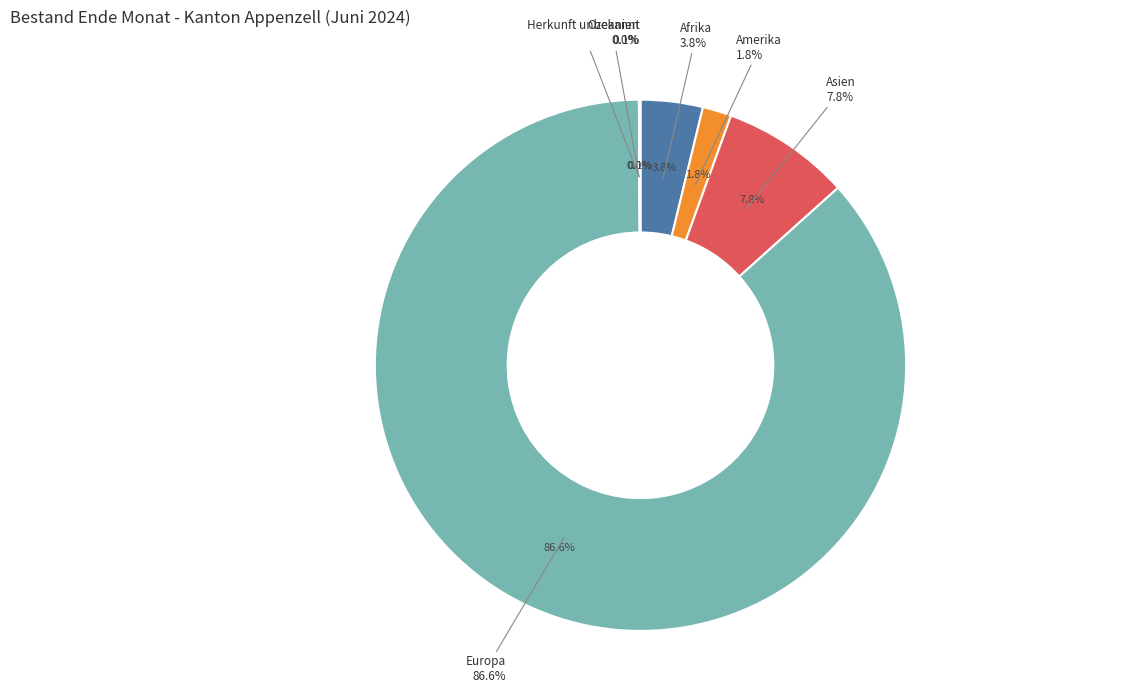

Is Europa the majority of the pie?

Yes